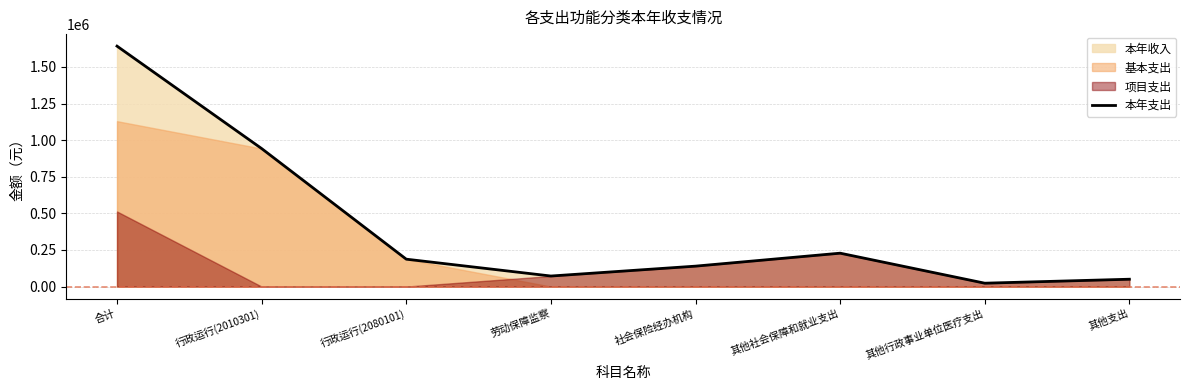

List the labels in order of value, largest first.

合计, 行政运行(2010301), 其他社会保障和就业支出, 行政运行(2080101), 社会保险经办机构, 劳动保障监察, 其他支出, 其他行政事业单位医疗支出